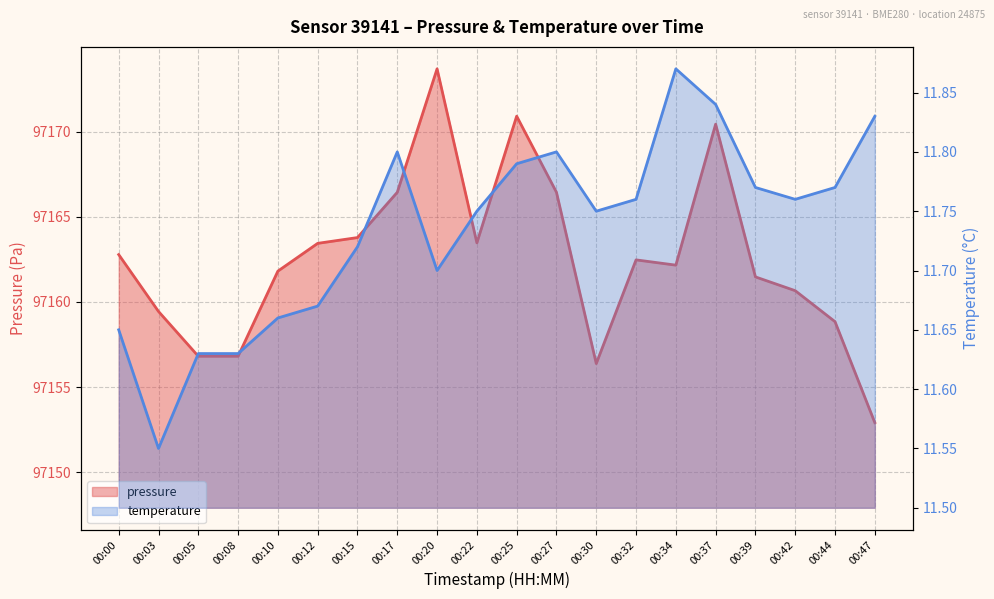

Which series has the widest spread of values?

pressure